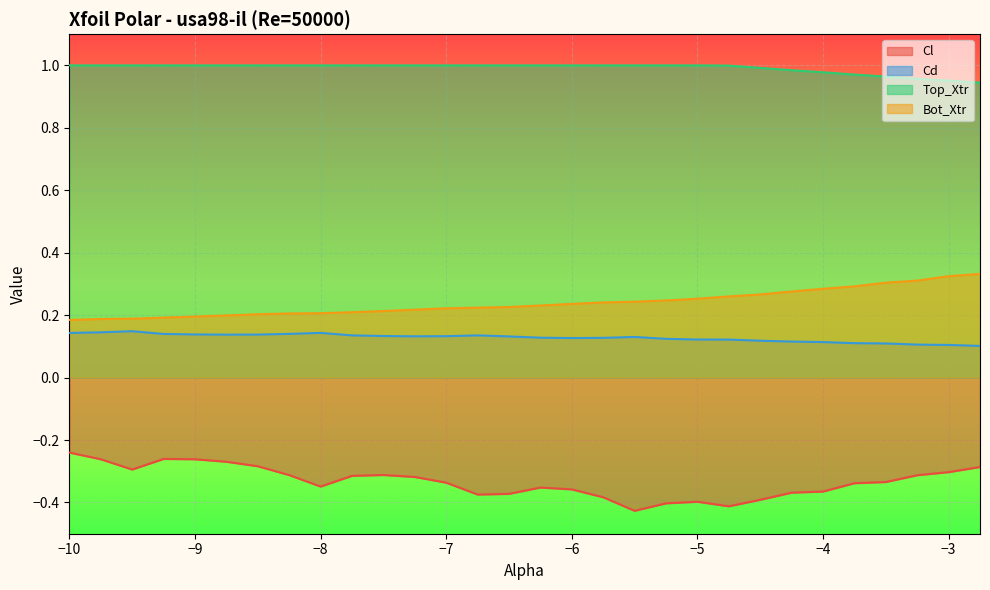

What position from the left is -4.5?

23